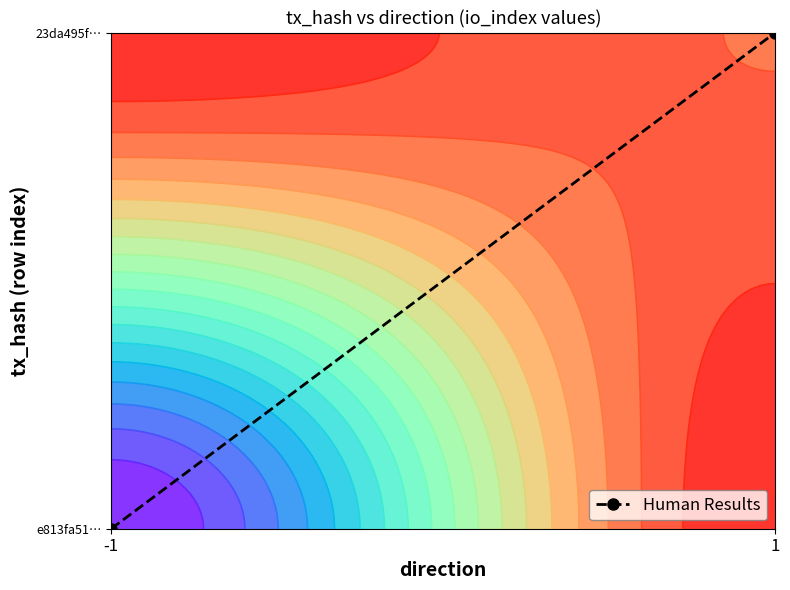

How many distinct data groups are displayed?

1